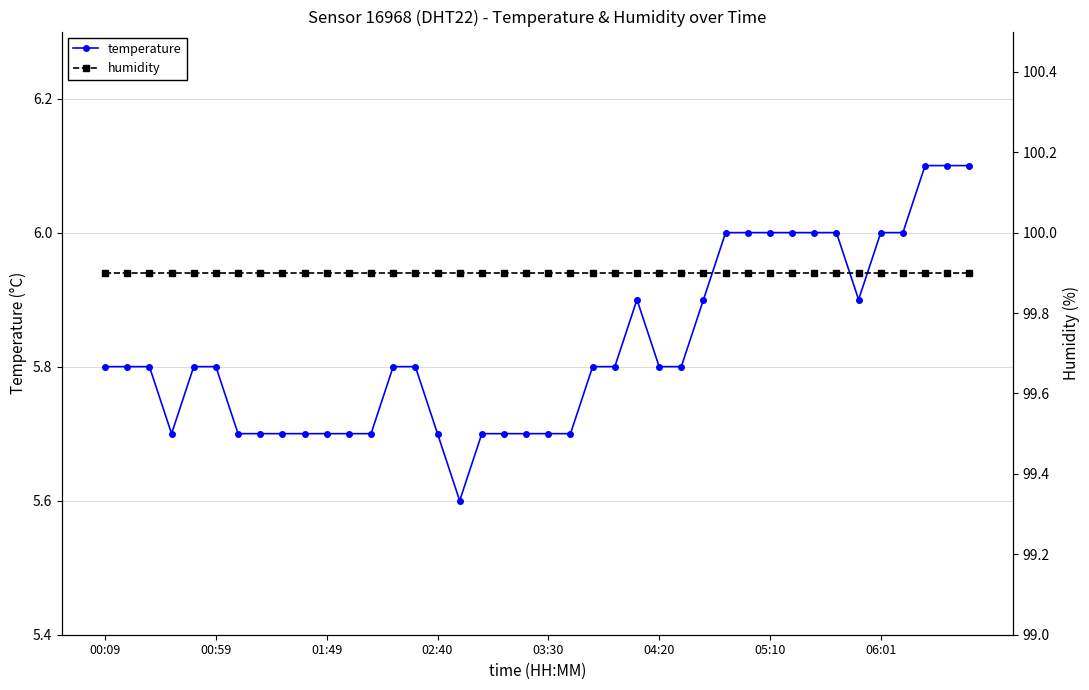

True or false: humidity has more than 2 interior local peaks.

False